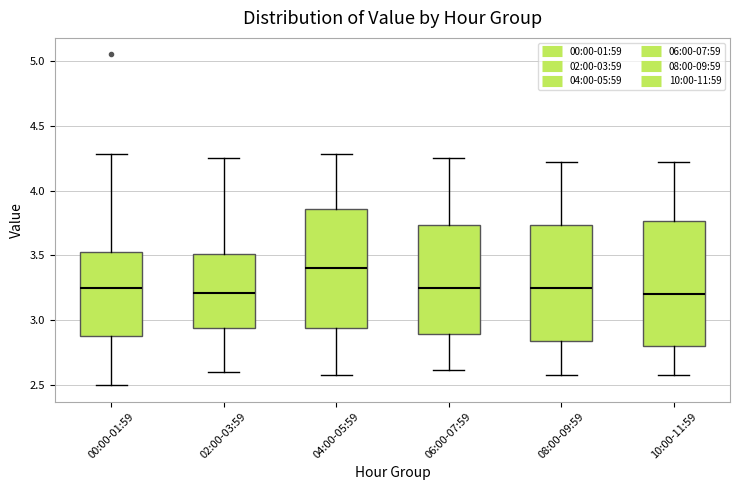

Reading left to right, transcribe this box plot: for each box, give where its median line is, the range the box spans, and where its two whiskers end, as read against the y-axis. The values are not printed on the chart, so give them approximately, as read against the axis.

00:00-01:59: median 3.25, box 2.90 to 3.55, whiskers 2.50 to 4.30
02:00-03:59: median 3.20, box 2.95 to 3.50, whiskers 2.60 to 4.25
04:00-05:59: median 3.40, box 2.95 to 3.85, whiskers 2.60 to 4.30
06:00-07:59: median 3.25, box 2.90 to 3.75, whiskers 2.60 to 4.25
08:00-09:59: median 3.25, box 2.85 to 3.75, whiskers 2.60 to 4.20
10:00-11:59: median 3.20, box 2.80 to 3.75, whiskers 2.60 to 4.20